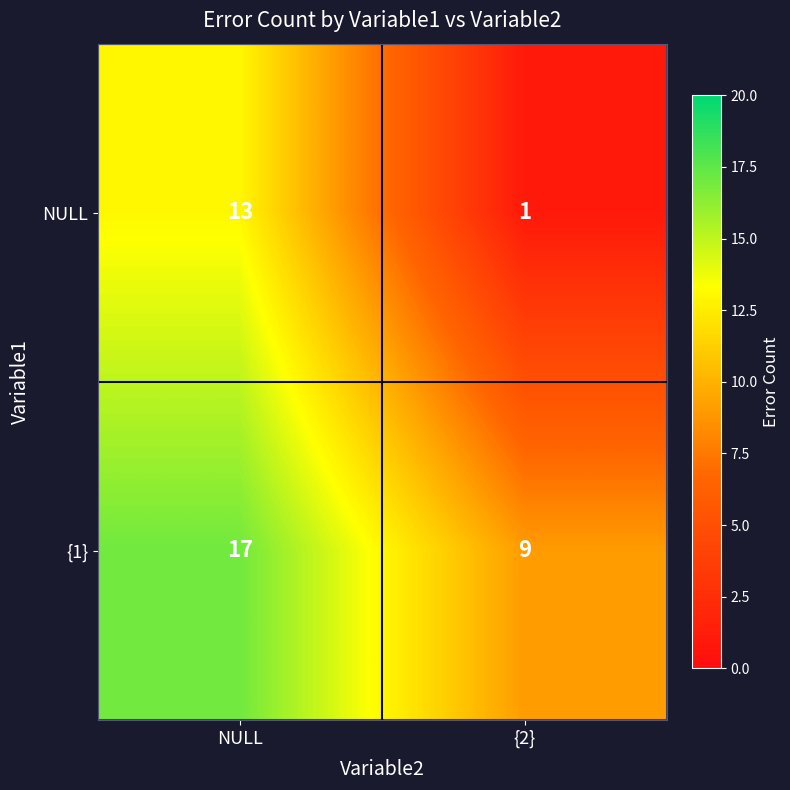

At which category is the sum across all series the highest?

NULL